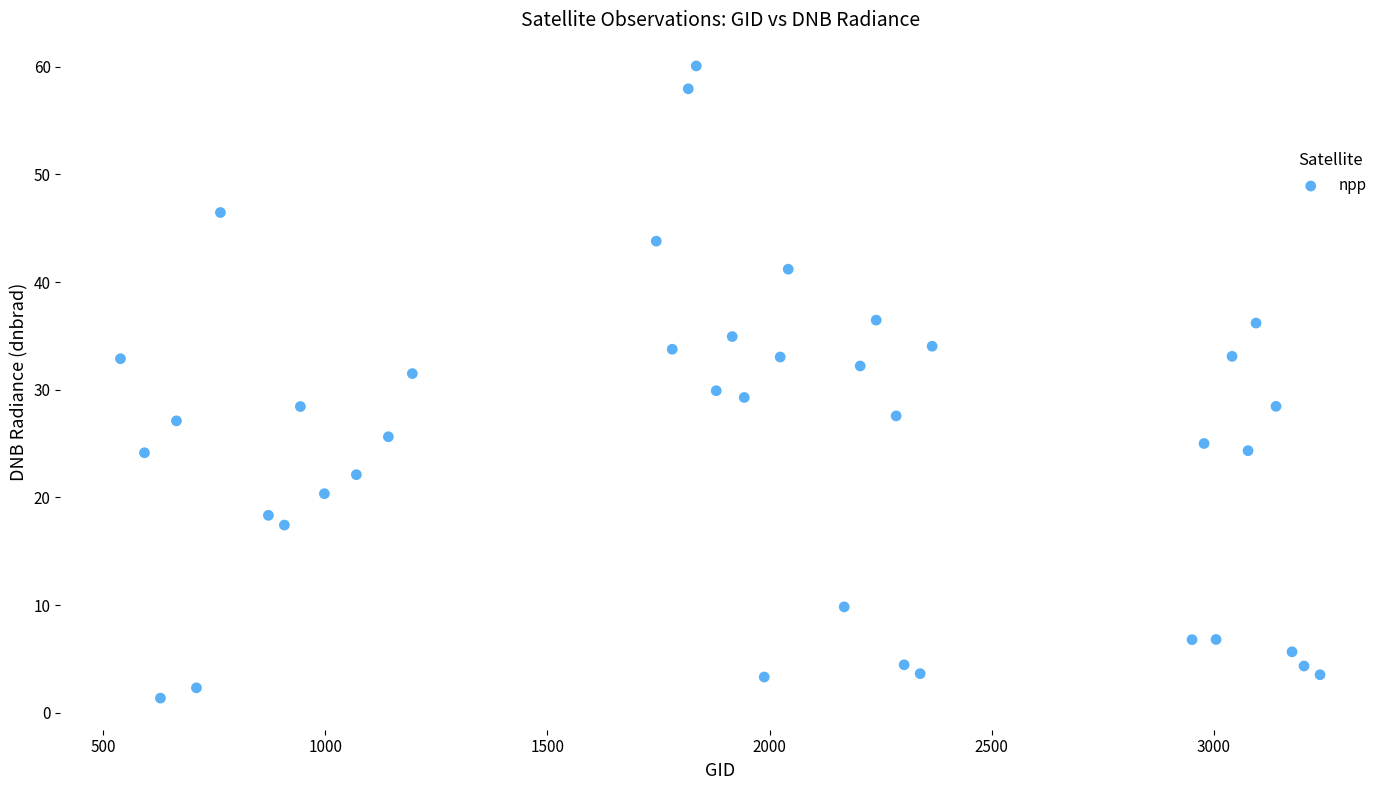

What is the range of Y values (max minus min)?

58.7